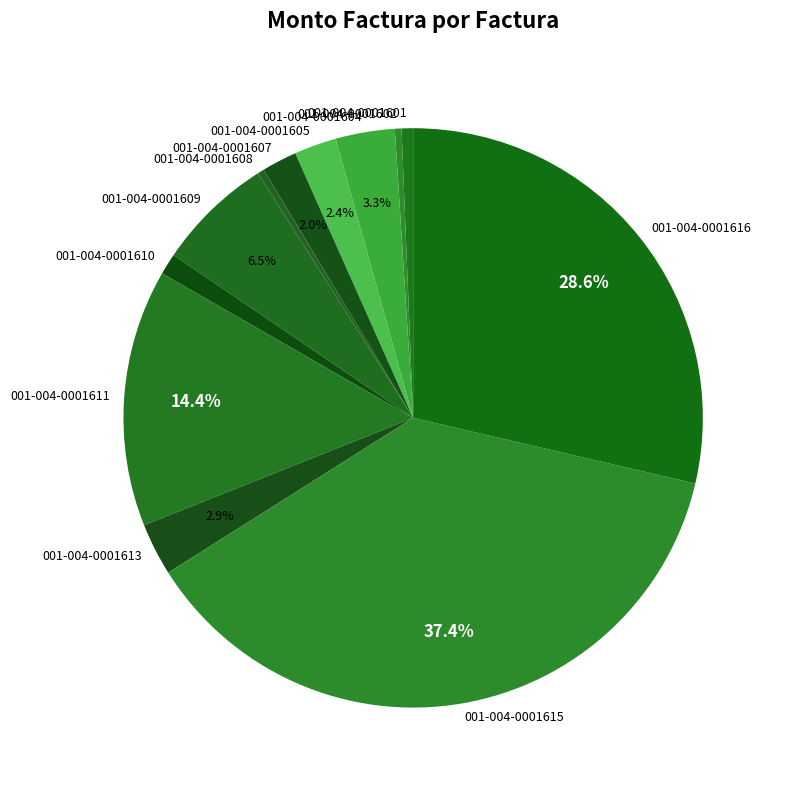

Is 001-004-0001615 the majority of the pie?

No